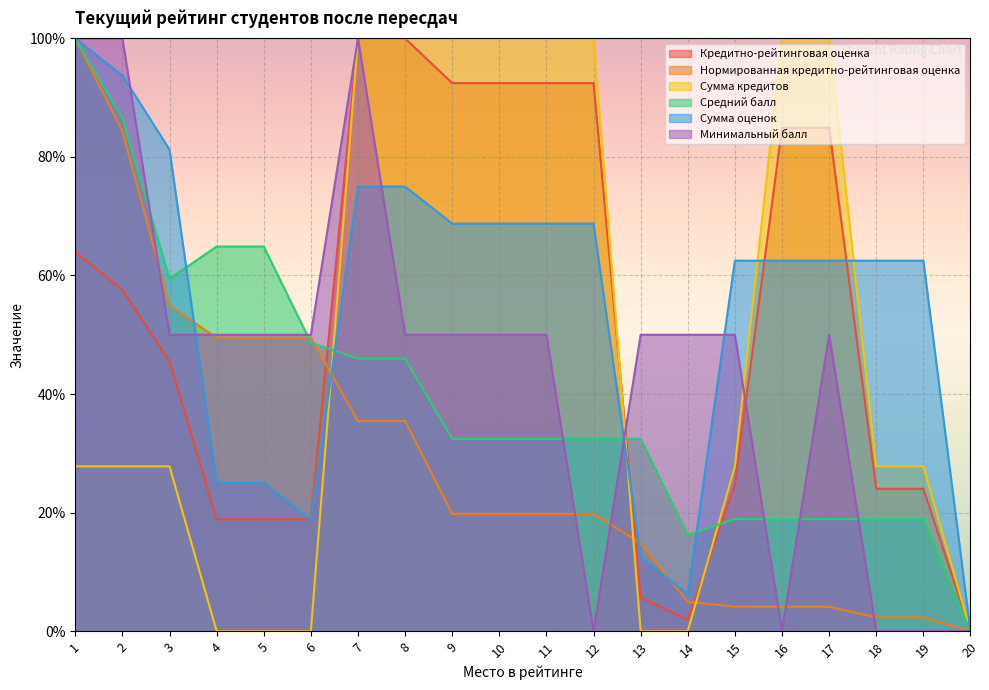

What is the difference between the maximum and minimum values in the Минимальный балл series?

100.0